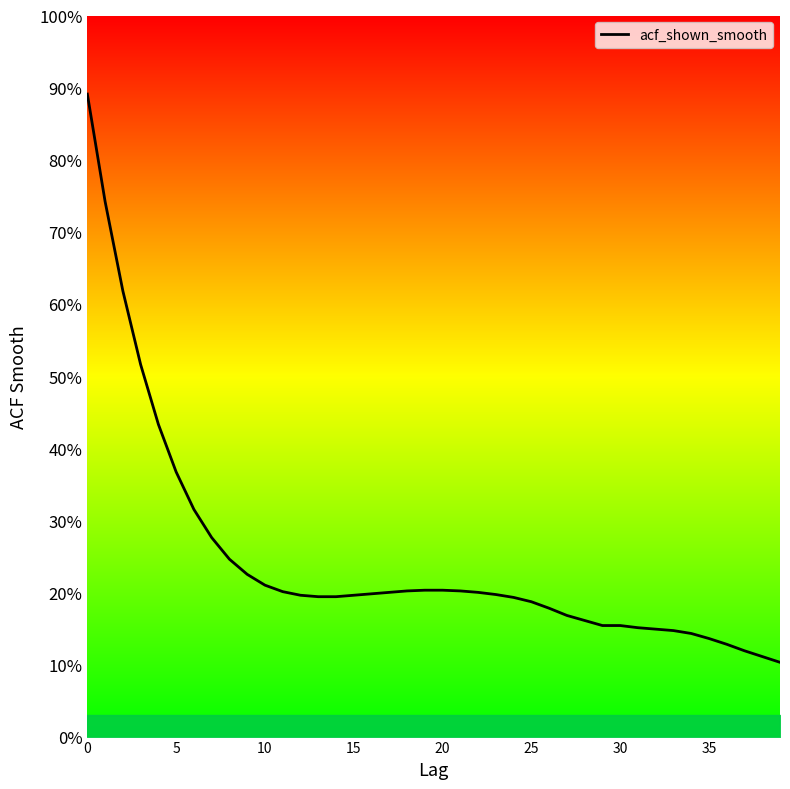

Does the chart display data point markers on the line(s)?

No